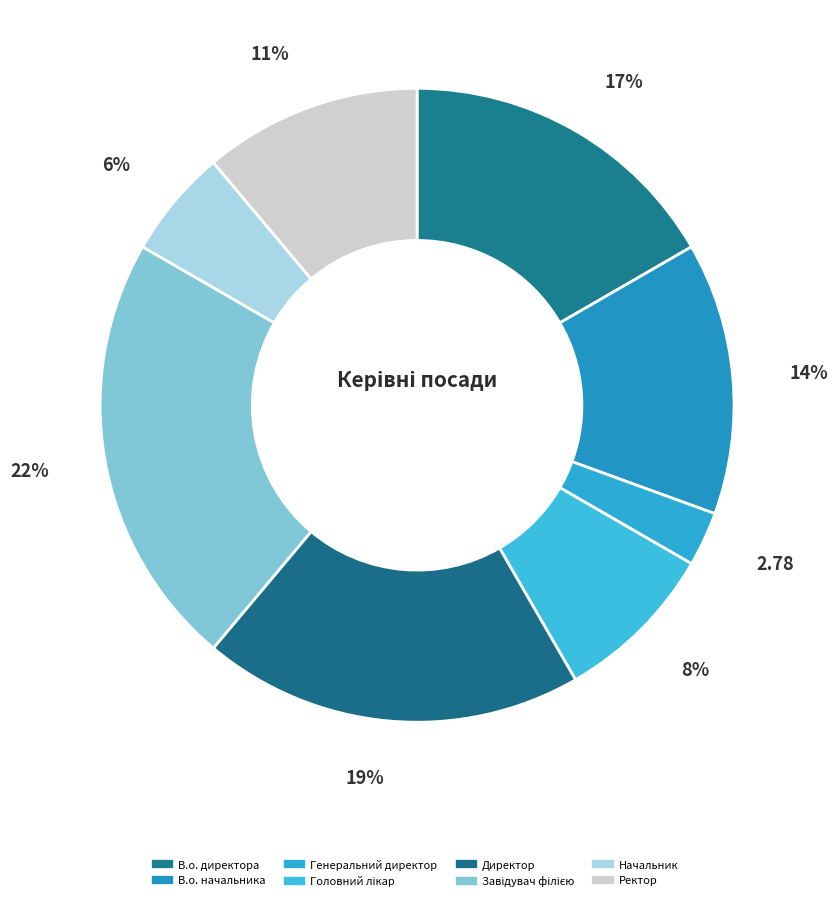

What is the ratio of the value at Генеральний директор to the value at Начальник?

0.5